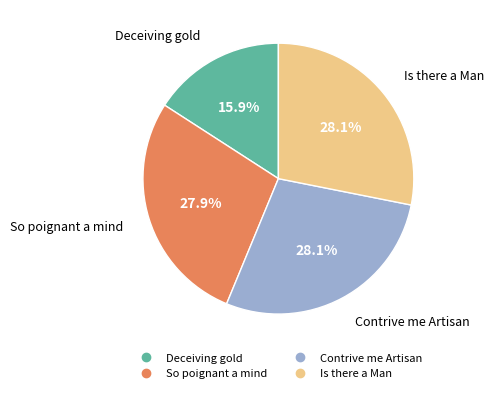

To the nearest percent, what portion does Contrive me Artisan represent?

28%